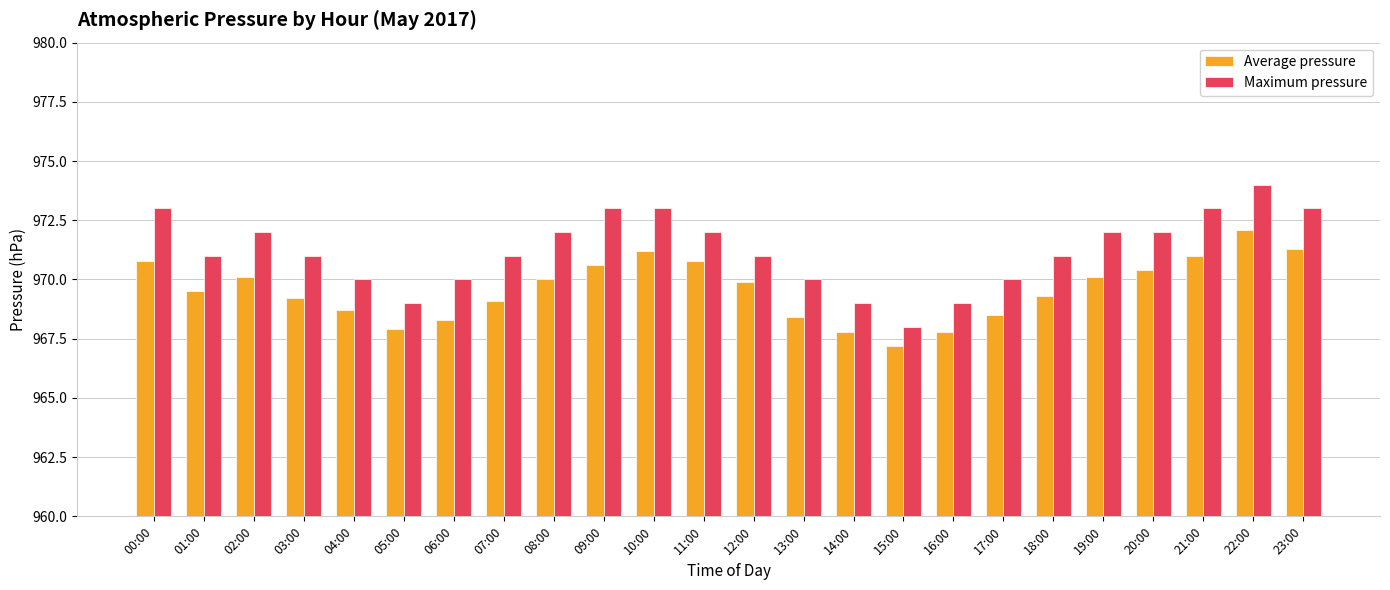

How many bars are there in each group?

2